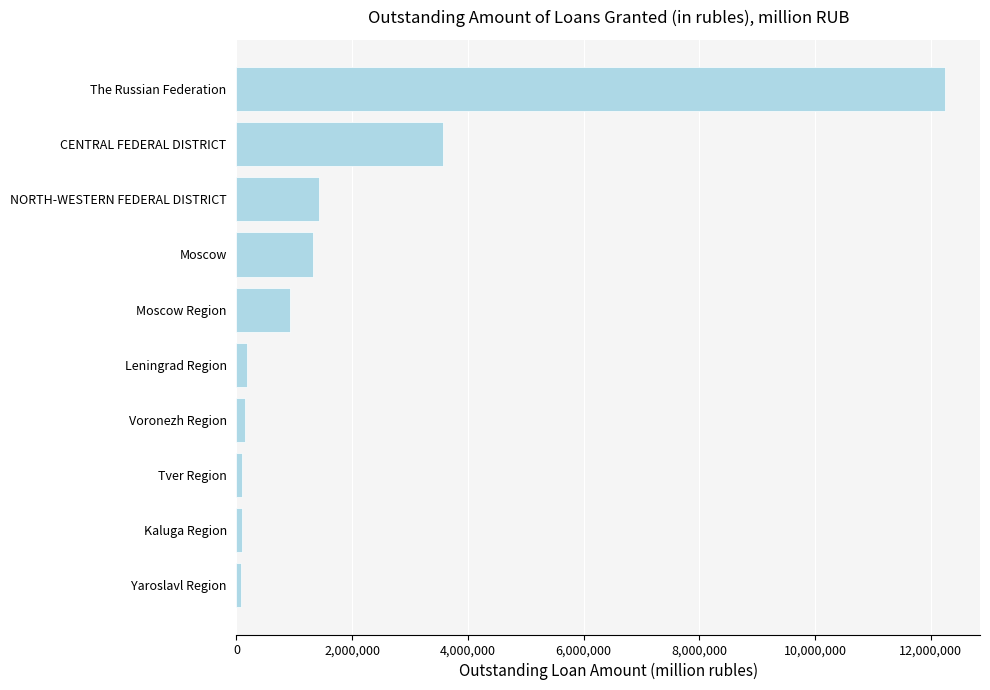

What is the sum of all values?

20082013